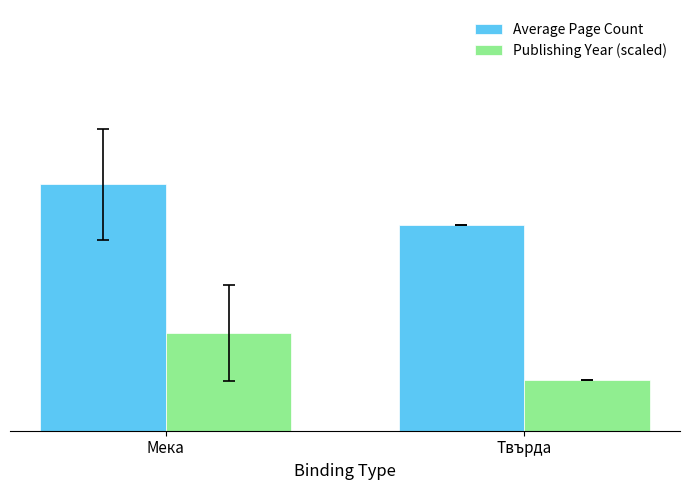

The value of Publishing Year (scaled) at Твърда is 135.0. True or false?

False